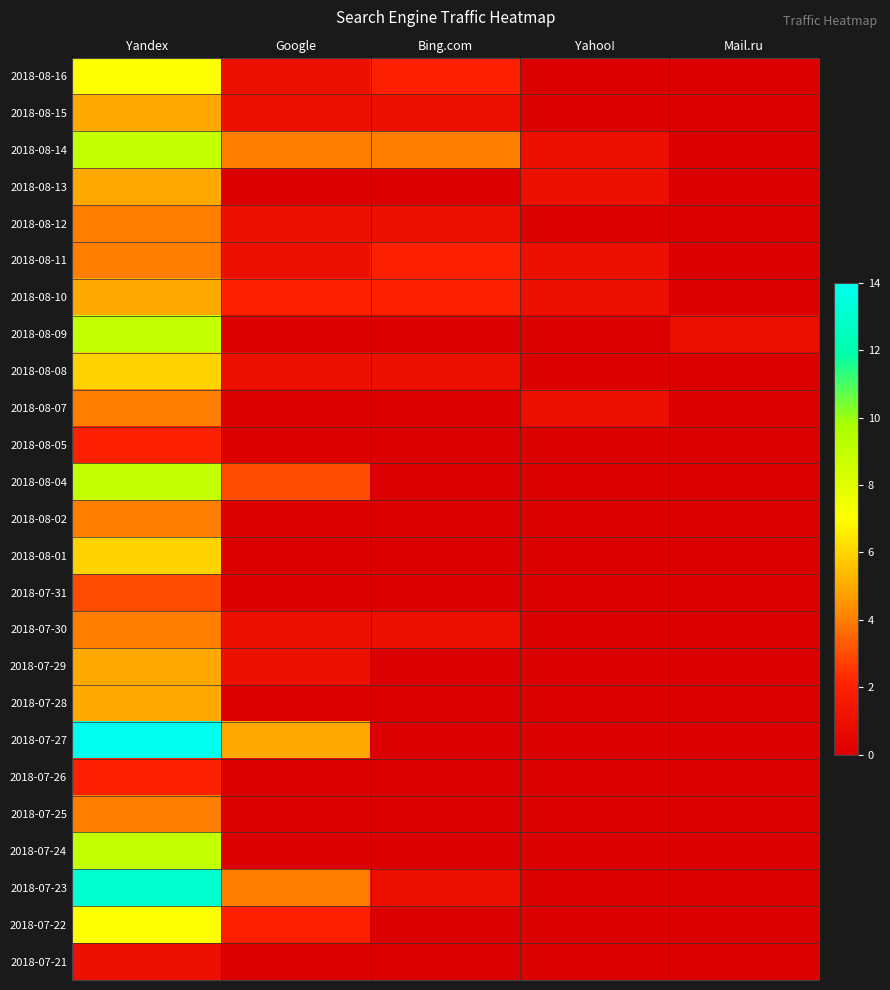

Which has a higher value, Google or Mail.ru?

Google